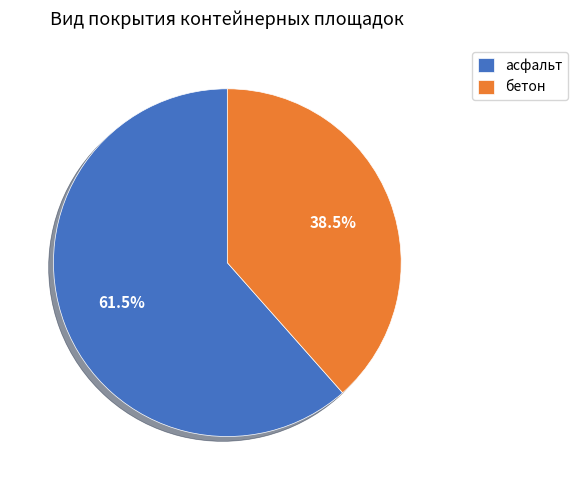

Which slice represents more than half of the pie?

асфальт